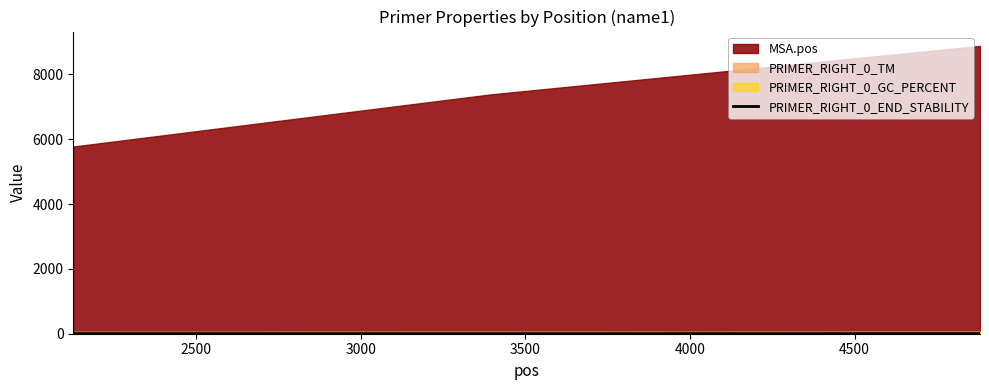

How many data points are less than 5?

2